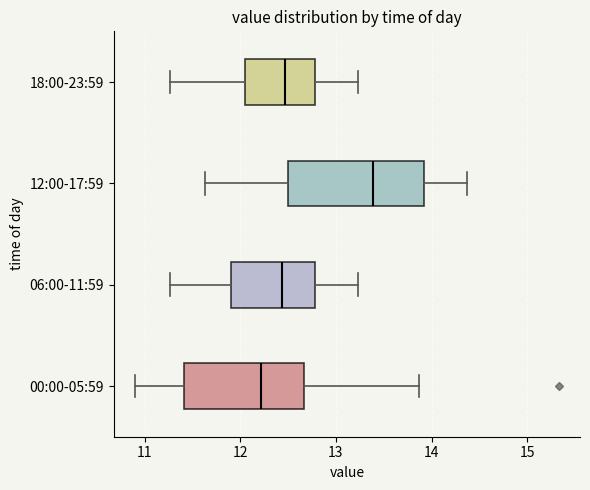

Which box is the widest, from its left edge to its right edge?

12:00-17:59